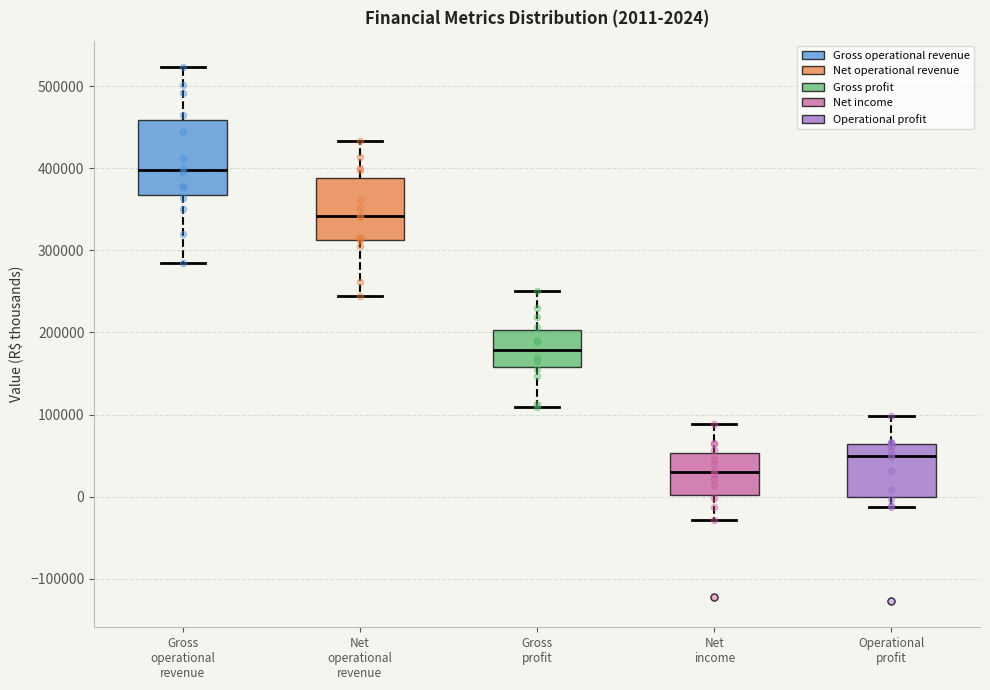

Which box's median line is the highest?

Gross operational revenue